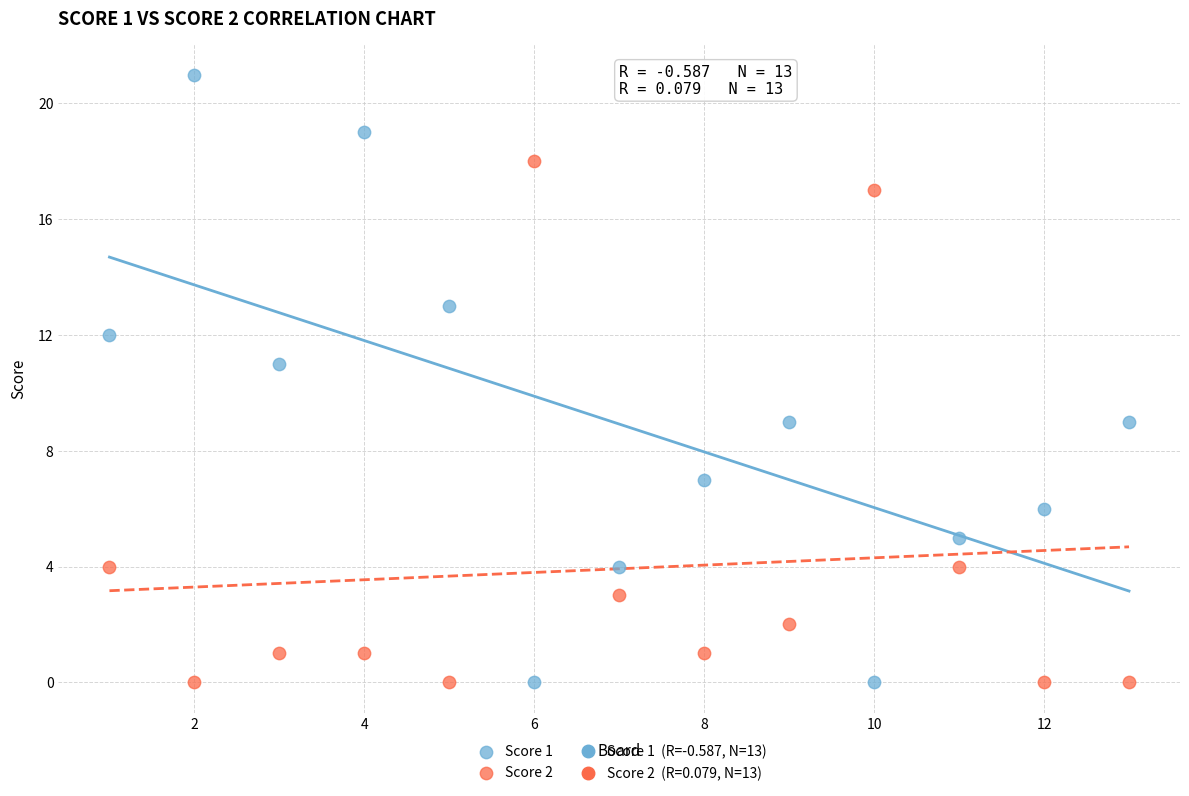

What is the X range (max minus min) for the scatter plot?

12